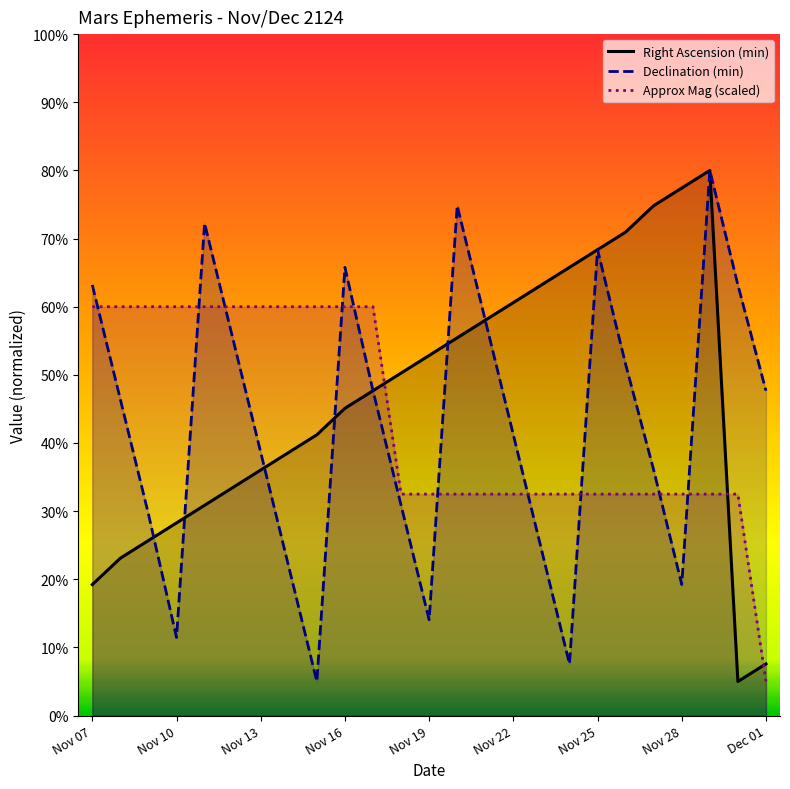

What is the difference between the maximum and minimum values in the Declination (min) series?

75.0